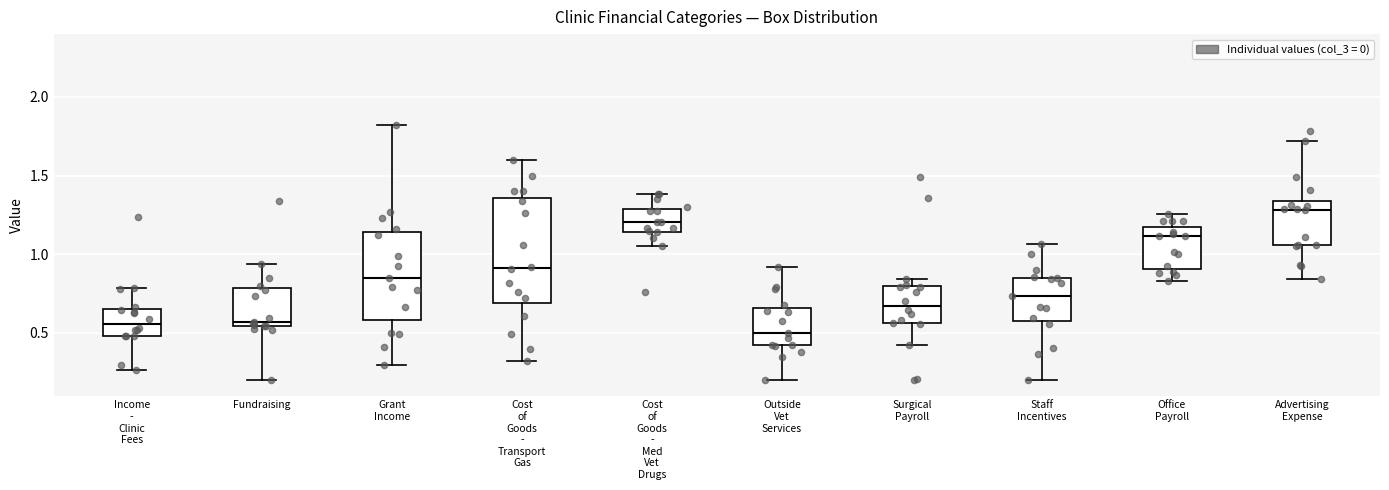

Reading left to right, transcribe this box plot: for each box, give where its median line is, the range the box spans, and where its two whiskers end, as read against the y-axis. The values are not printed on the chart, so give them approximately, as read against the axis.

Income - Clinic Fees: median 0.55, box 0.50 to 0.65, whiskers 0.25 to 0.80
Fundraising: median 0.55 (just above the box's lower edge), box 0.55 to 0.80, whiskers 0.20 to 0.95
Grant Income: median 0.85, box 0.60 to 1.15, whiskers 0.30 to 1.80
Cost of Goods - Transport Gas: median 0.90, box 0.70 to 1.35, whiskers 0.30 to 1.60
Cost of Goods - Med Vet Drugs: median 1.20, box 1.15 to 1.30, whiskers 1.05 to 1.40
Outside Vet Services: median 0.50, box 0.40 to 0.65, whiskers 0.20 to 0.90
Surgical Payroll: median 0.65, box 0.55 to 0.80, whiskers 0.40 to 0.85
Staff Incentives: median 0.75, box 0.55 to 0.85, whiskers 0.20 to 1.05
Office Payroll: median 1.10, box 0.90 to 1.15, whiskers 0.85 to 1.25
Advertising Expense: median 1.30, box 1.05 to 1.35, whiskers 0.85 to 1.70